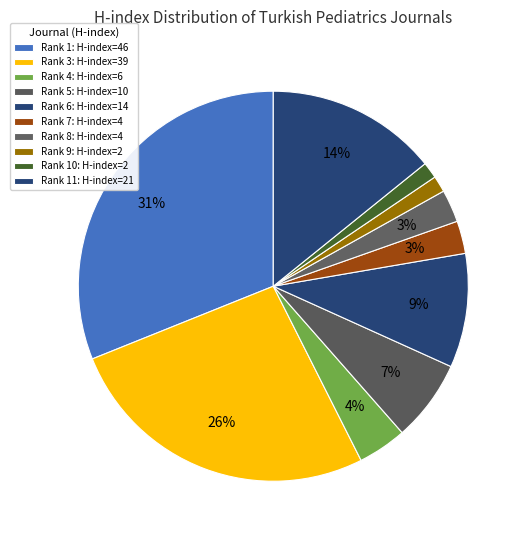

How many segments does this pie chart have?

10